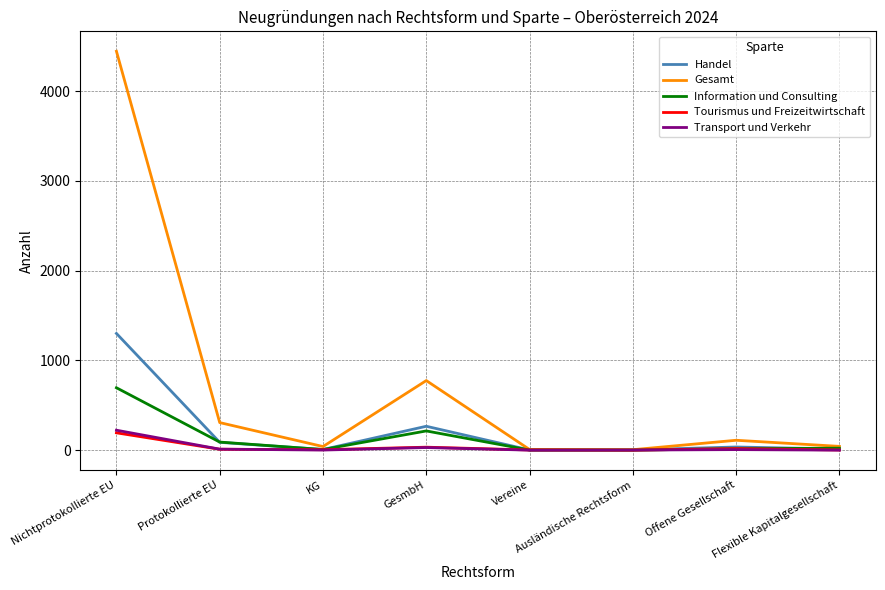

Which series has the largest range (max minus min)?

Gesamt